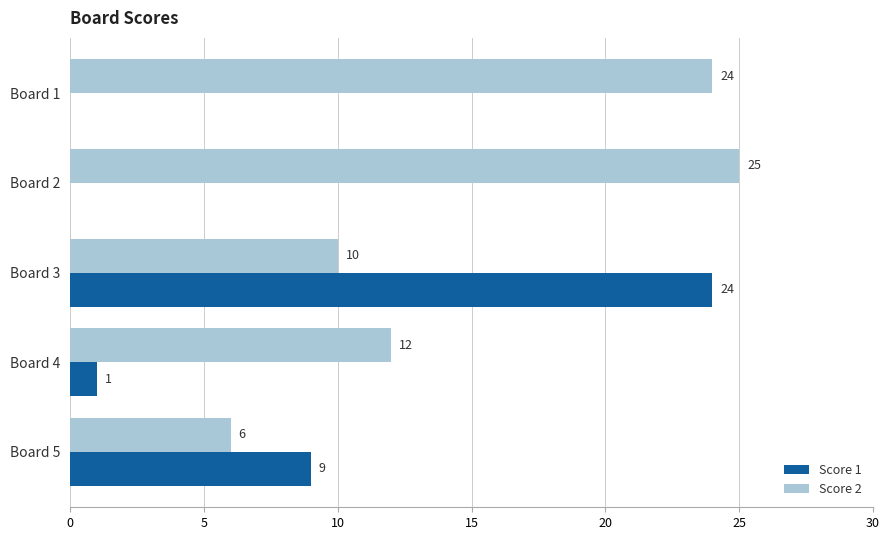

True or false: Score 2 has a value of 24 at Board 1.

True